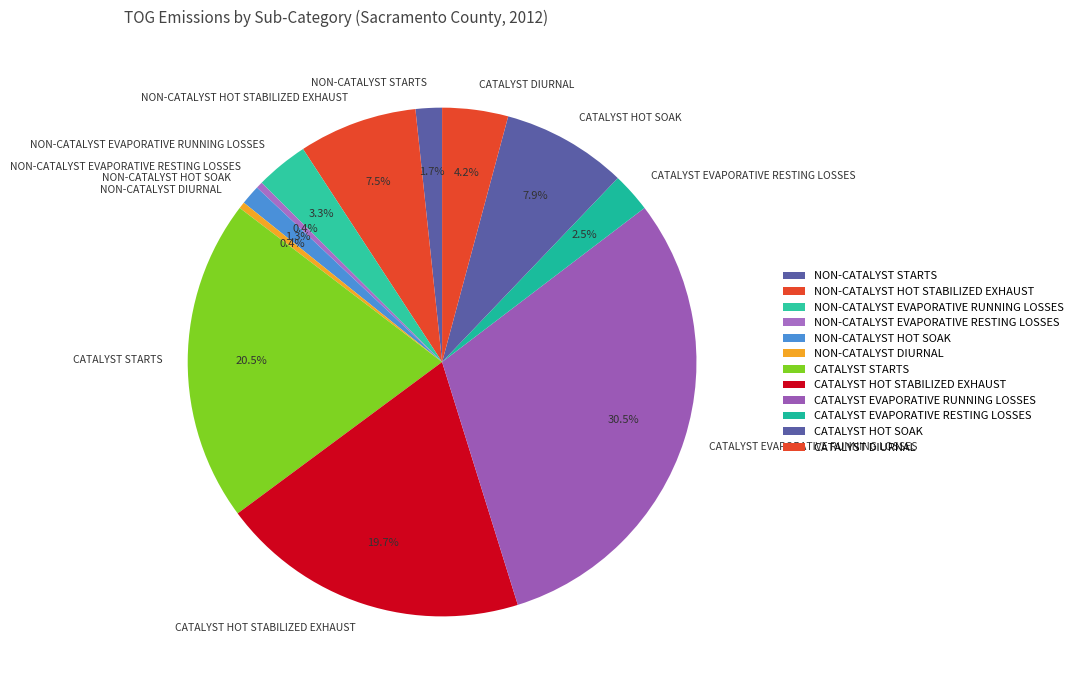

True or false: CATALYST HOT STABILIZED EXHAUST accounts for 29% of the total.

False